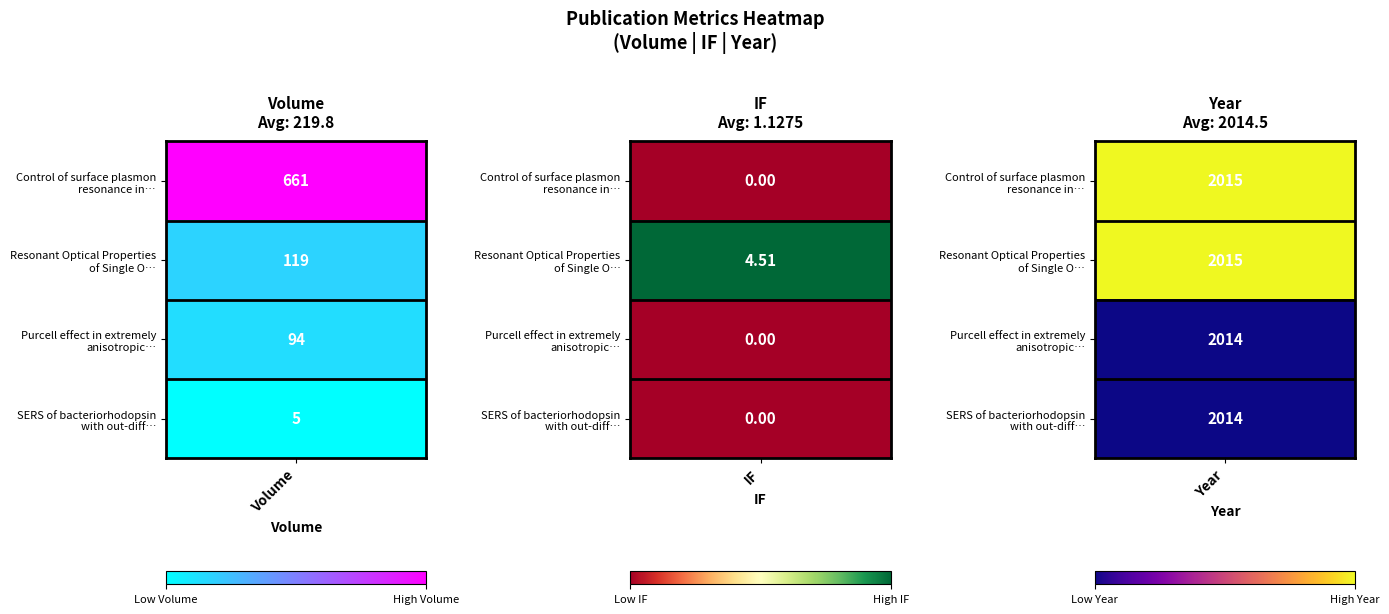

List the labels in order of Control of surface plasmon resonance in… value, largest first.

0, 1, 2, 3